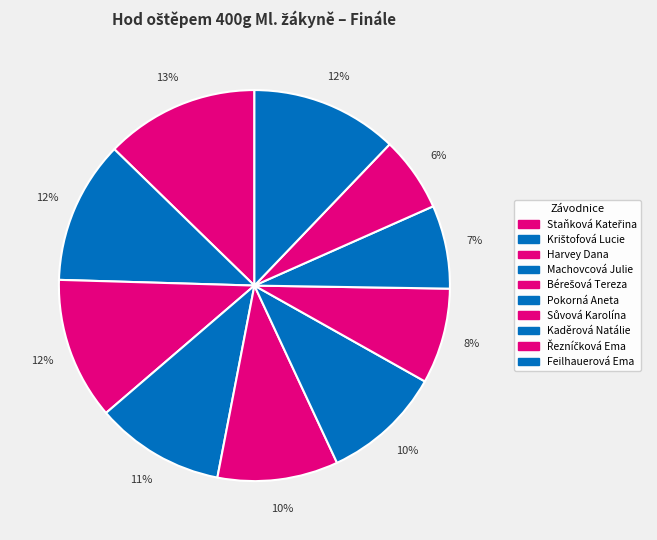

What percentage is the Machovcová Julie slice, to the nearest percent?

11%